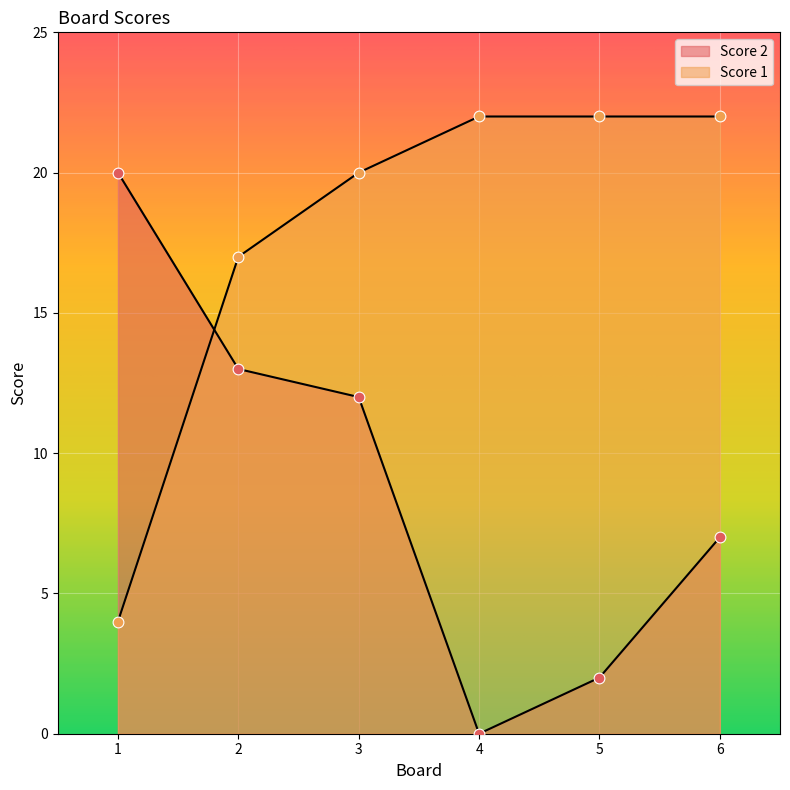

Which series has the largest Y range (max minus min)?

Score 2